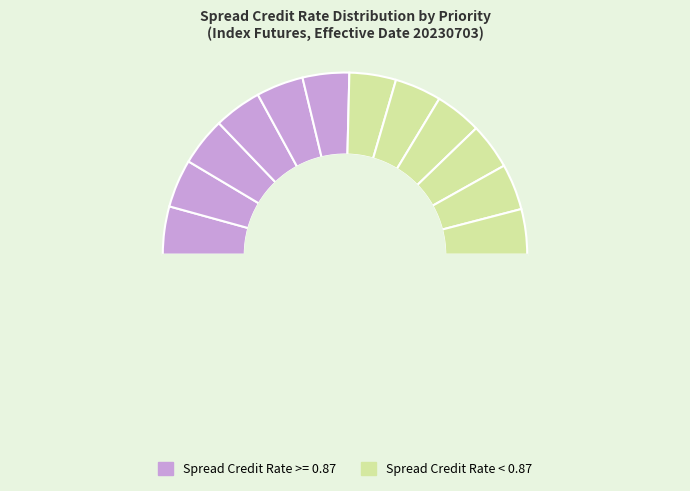

Is there any slice that represents more than half of the pie?

No